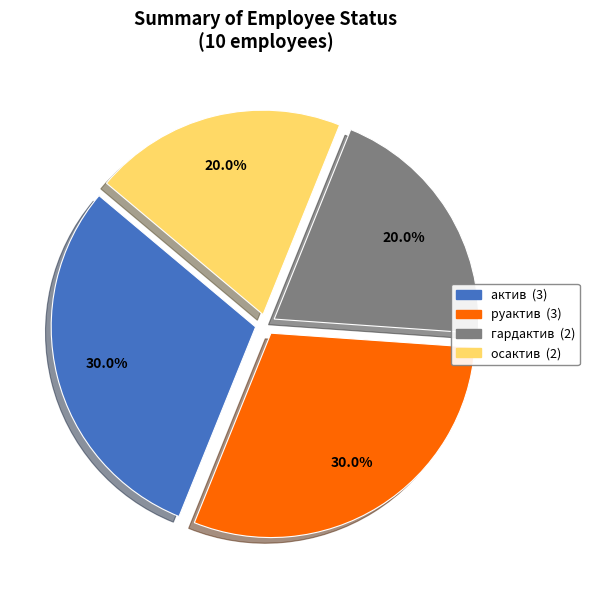

What percentage is NOT represented by руактив?

70.0%